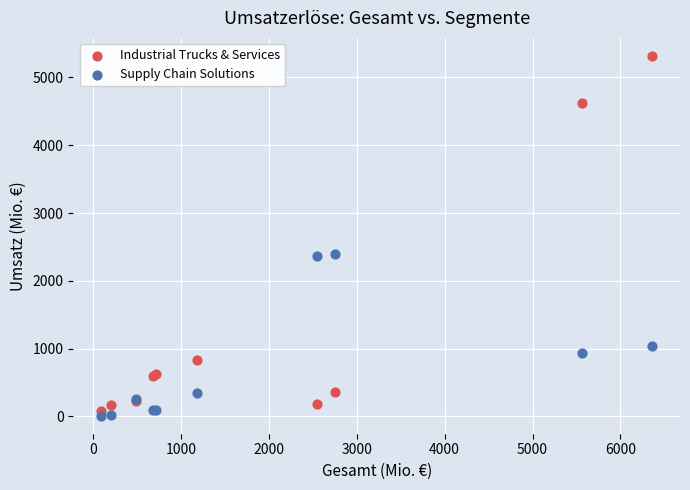

Which series reaches the maximum Y coordinate?

Industrial Trucks & Services